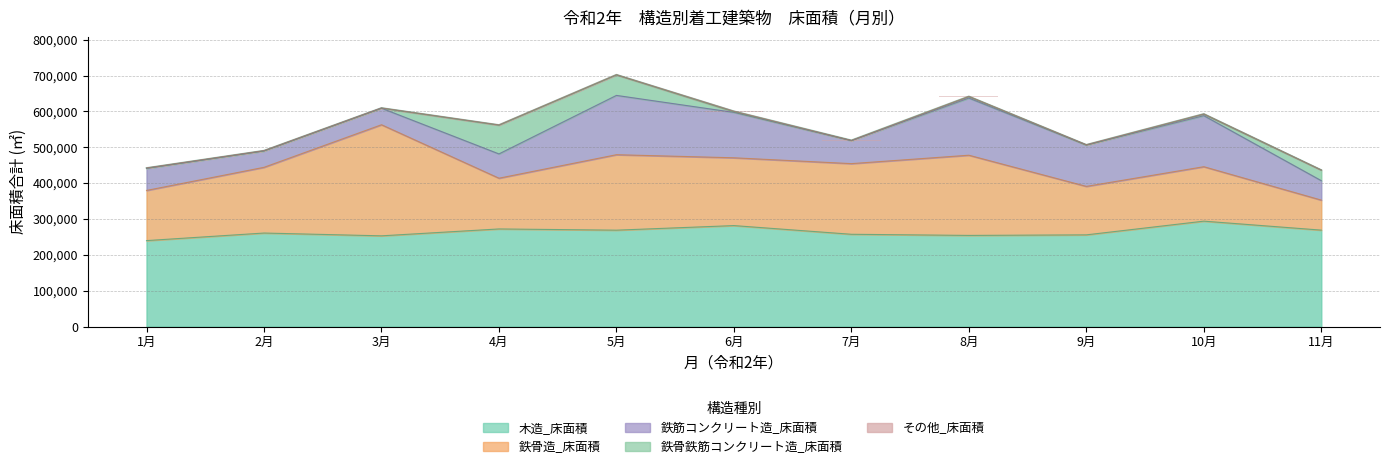

List the labels in order of その他_床面積 value, smallest first.

11月, 7月, 1月, 2月, 3月, 4月, 9月, 5月, 8月, 10月, 6月